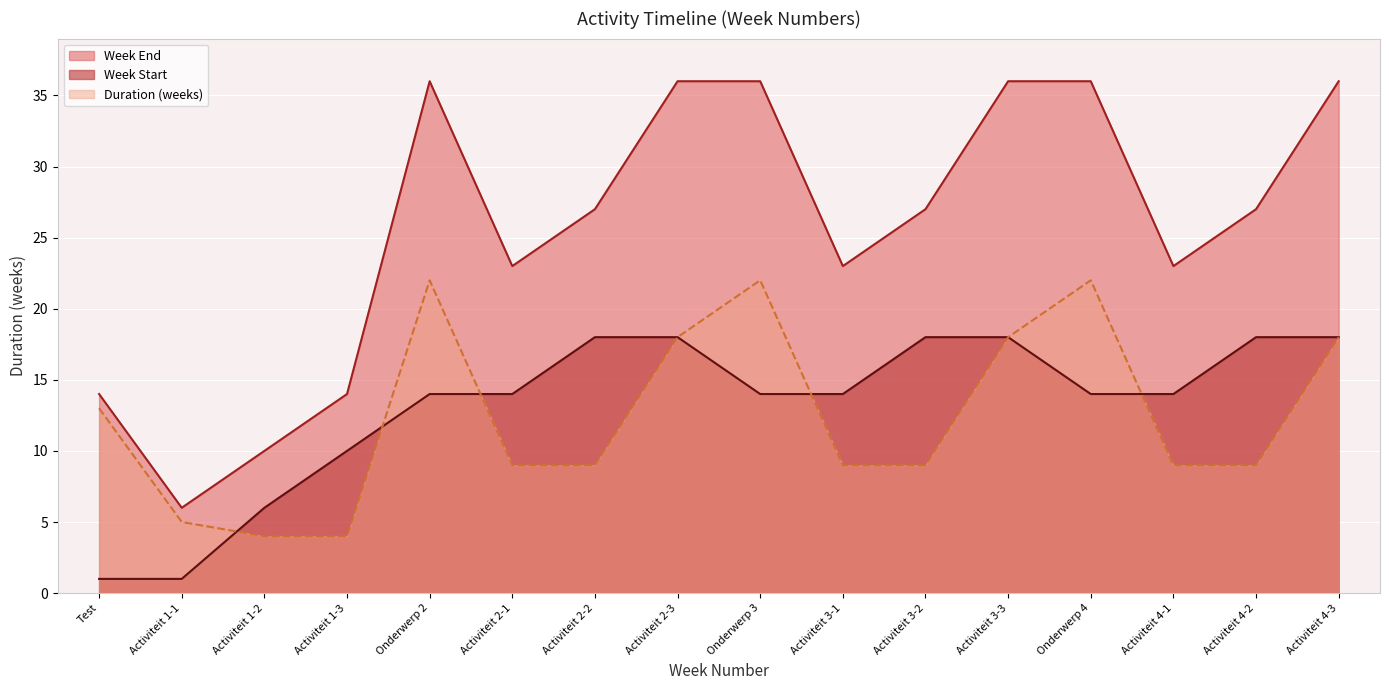

What is the label of the 5th point from the right?

Activiteit 3-3